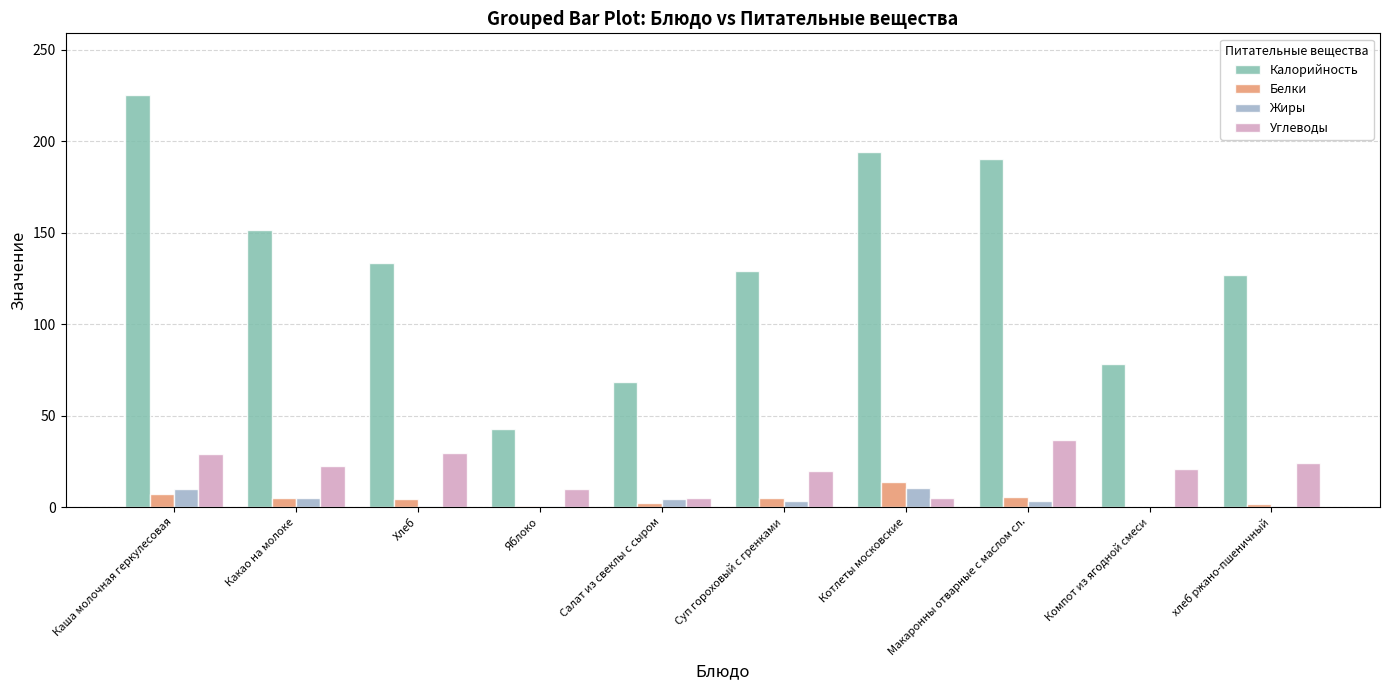

Count the number of categories in the chart.

10